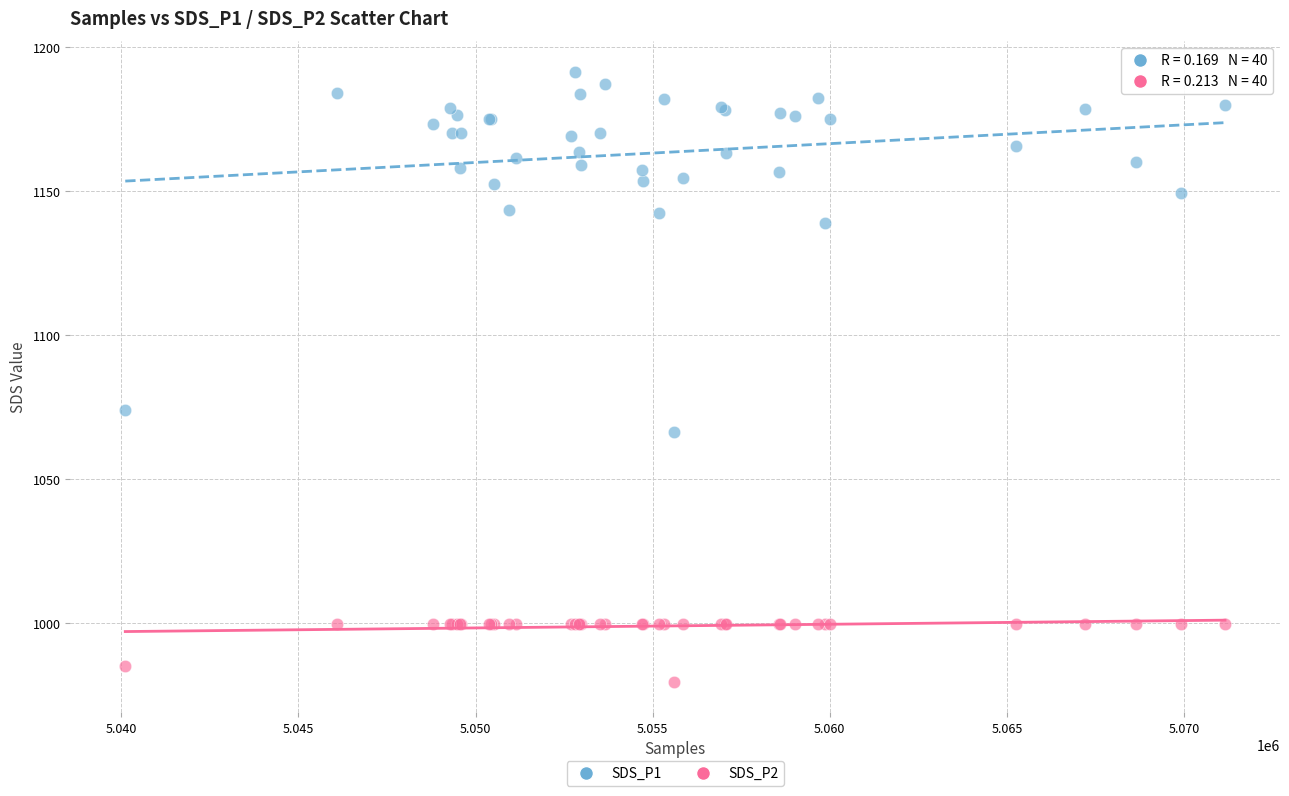

In the SDS_P1 series, what Y value is closest to 1128?

1139.0